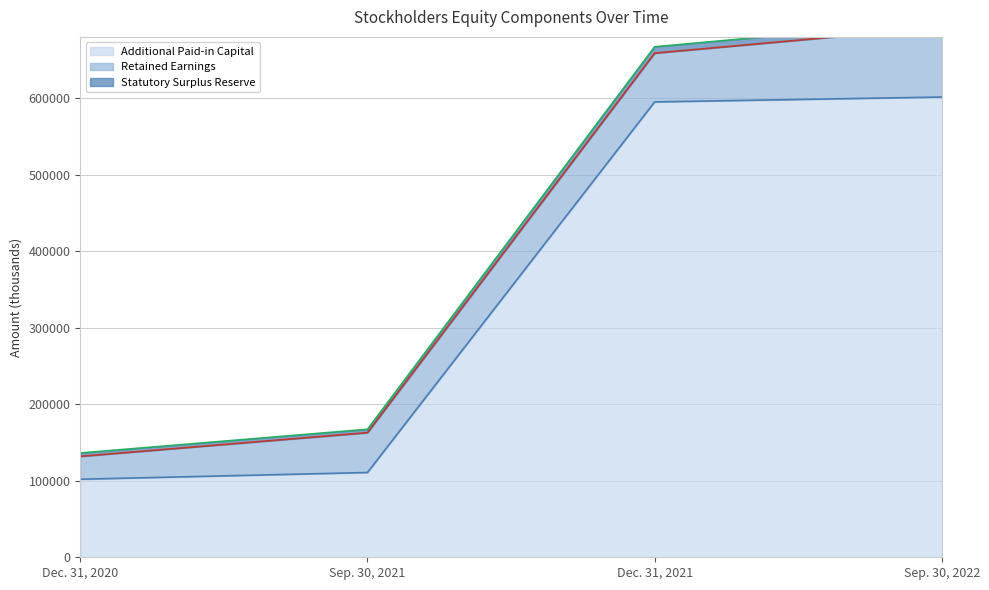

What is the label of the 4th point from the right?

Dec. 31, 2020